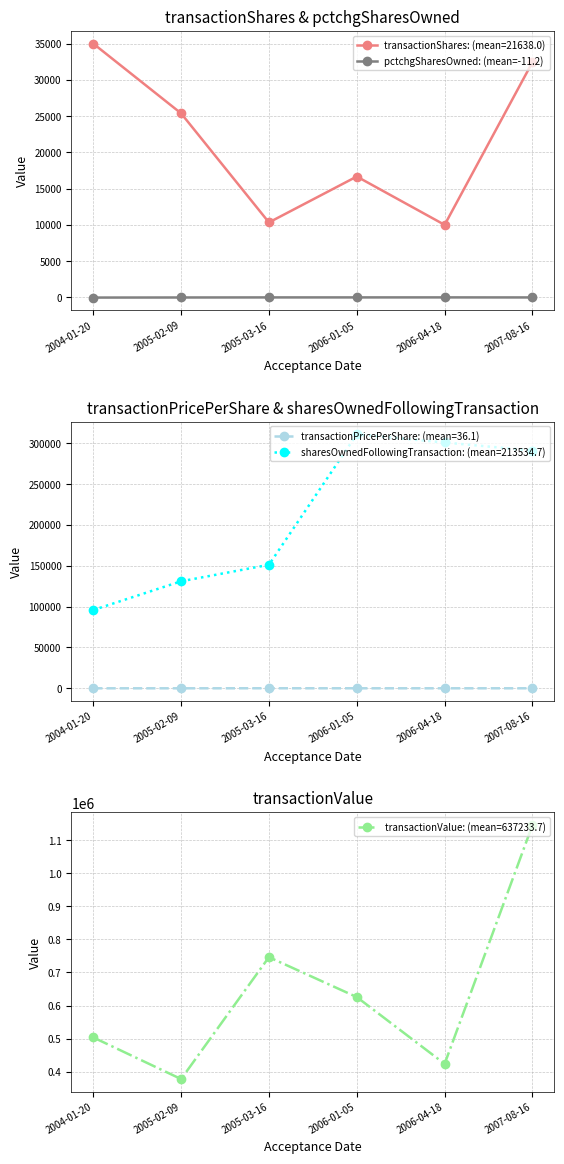

How many data points in transactionShares: (mean=21638.0) are less than 25379?

3